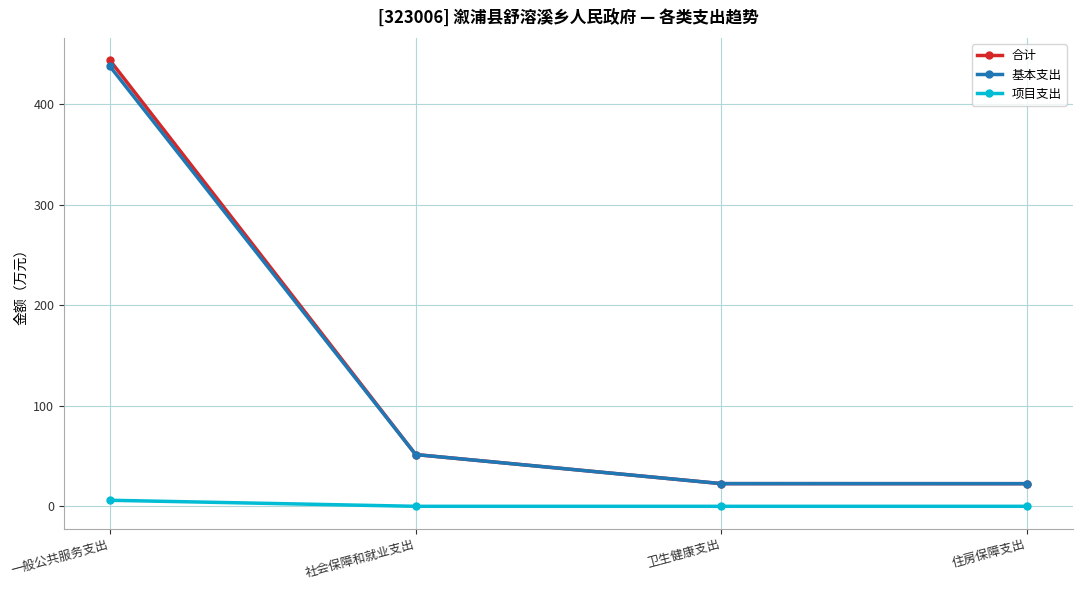

Which series has the widest spread of values?

合计